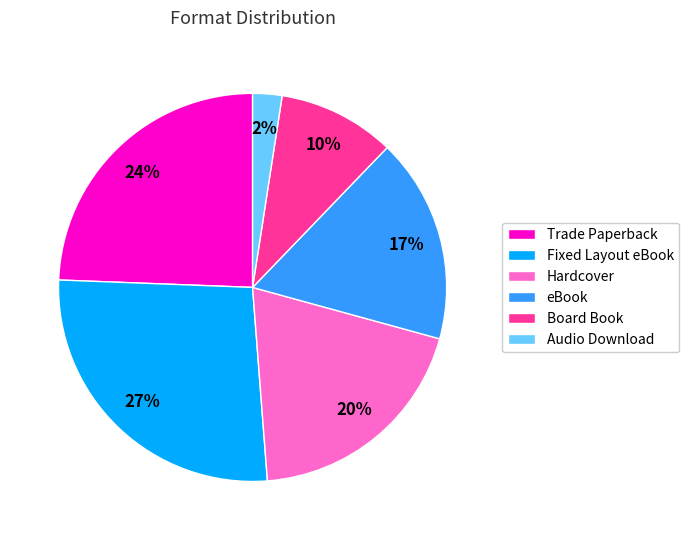

How many slices are in this pie chart?

6